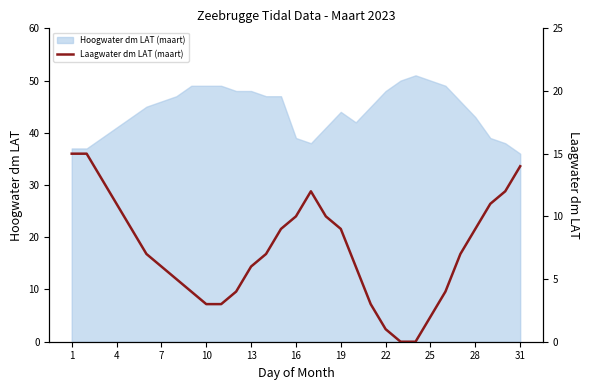

What is the highest value of the Hoogwater dm LAT (maart) series?

51